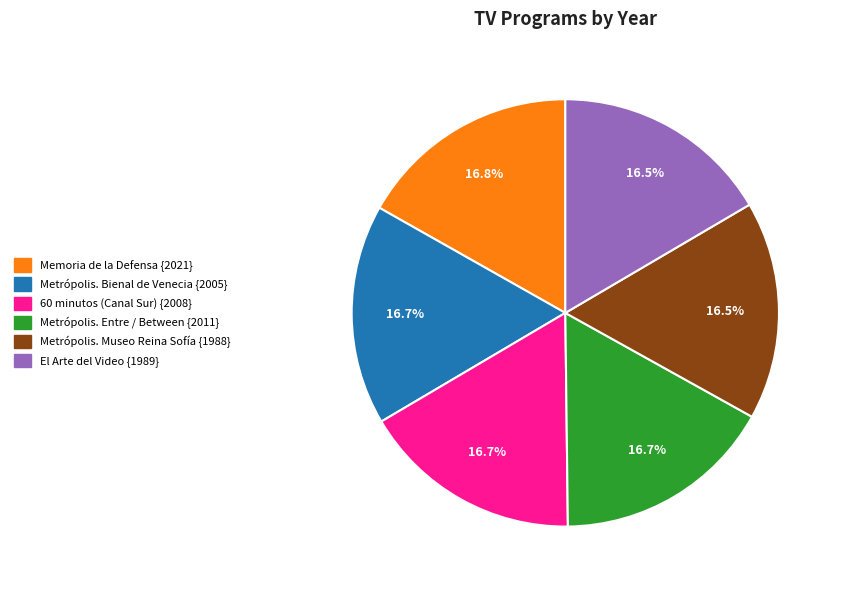

Approximately how many times larger is the value at 60 minutos (Canal Sur) compared to Metrópolis. Entre / Between?

1.0